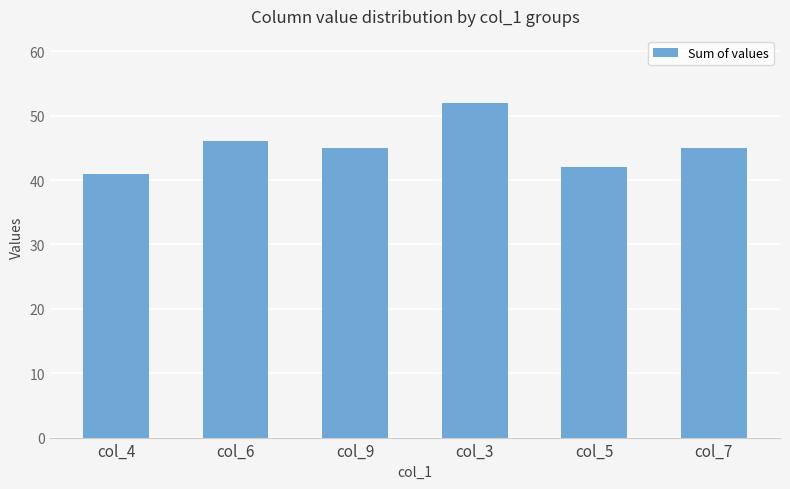

Which category has the lowest value across all series?

col_4